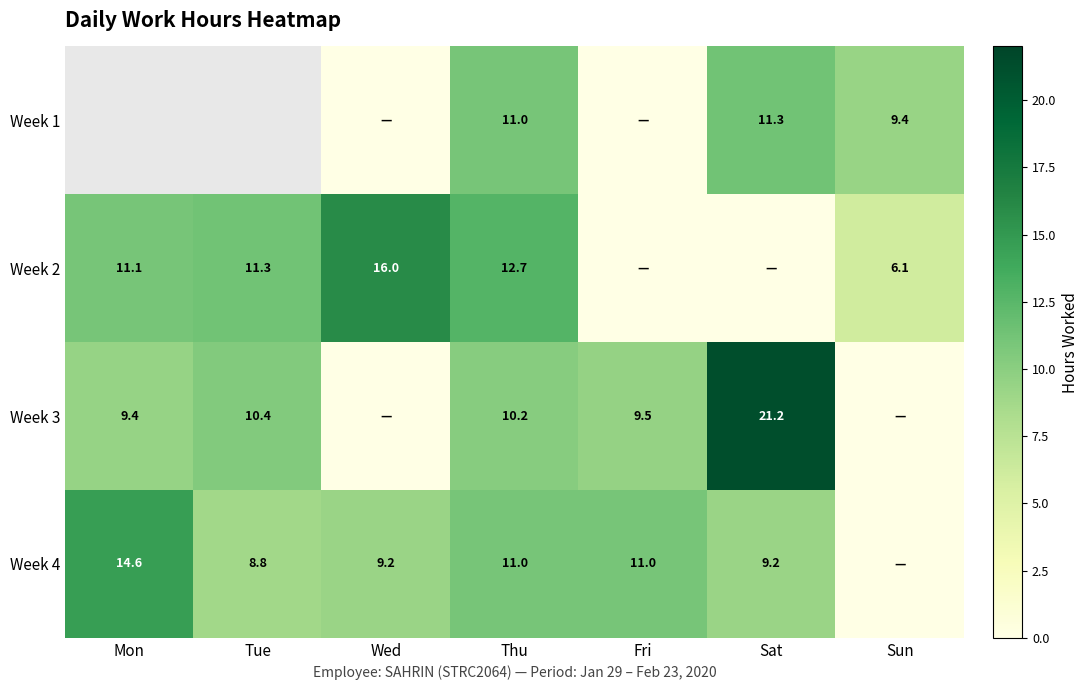

What is the spread (max minus min) of values at Thu?

2.5